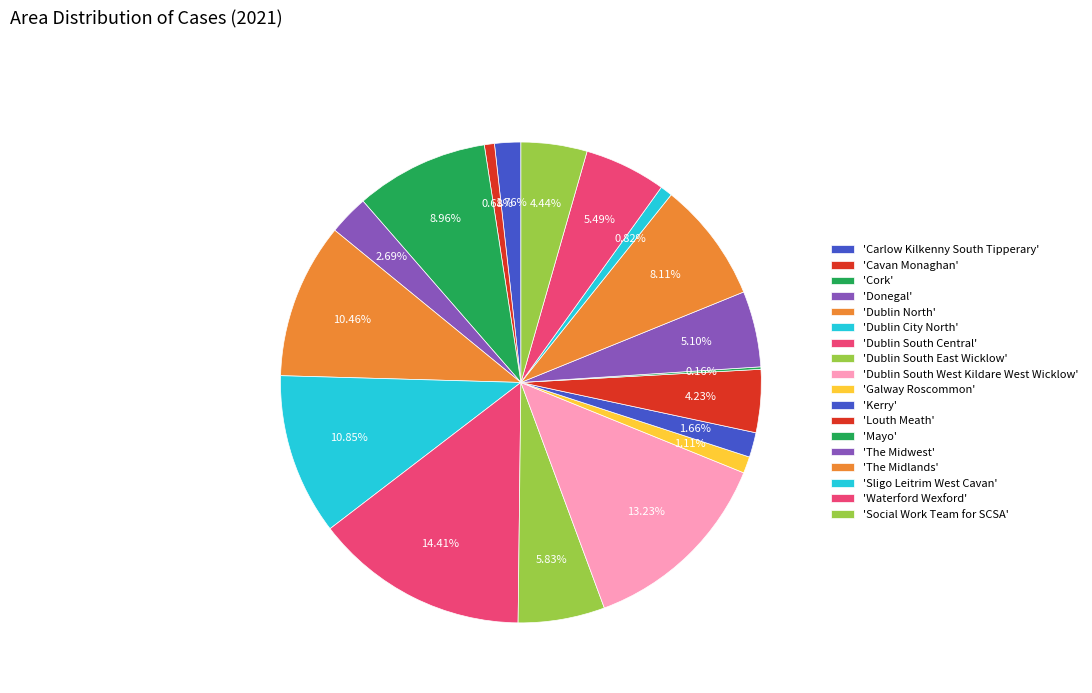

Which category has the smallest portion of the pie?

Mayo